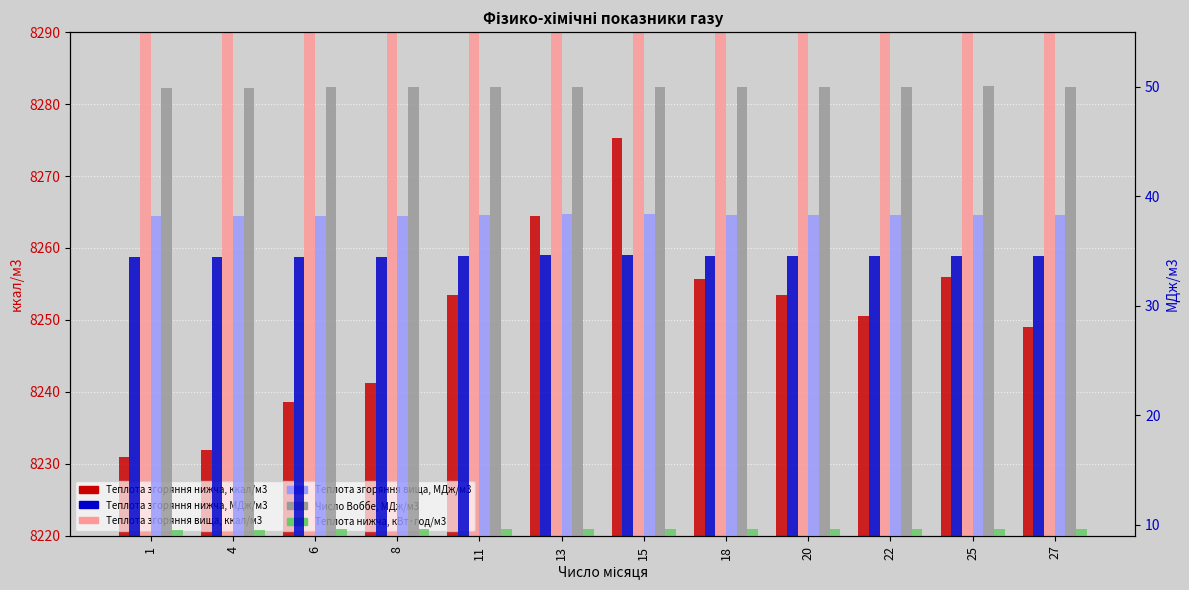

Is the value of Теплота згоряння нижча, МДж/м3 at 6 greater than the value of Теплота нижча, кВт·год/м3 at 4?

Yes